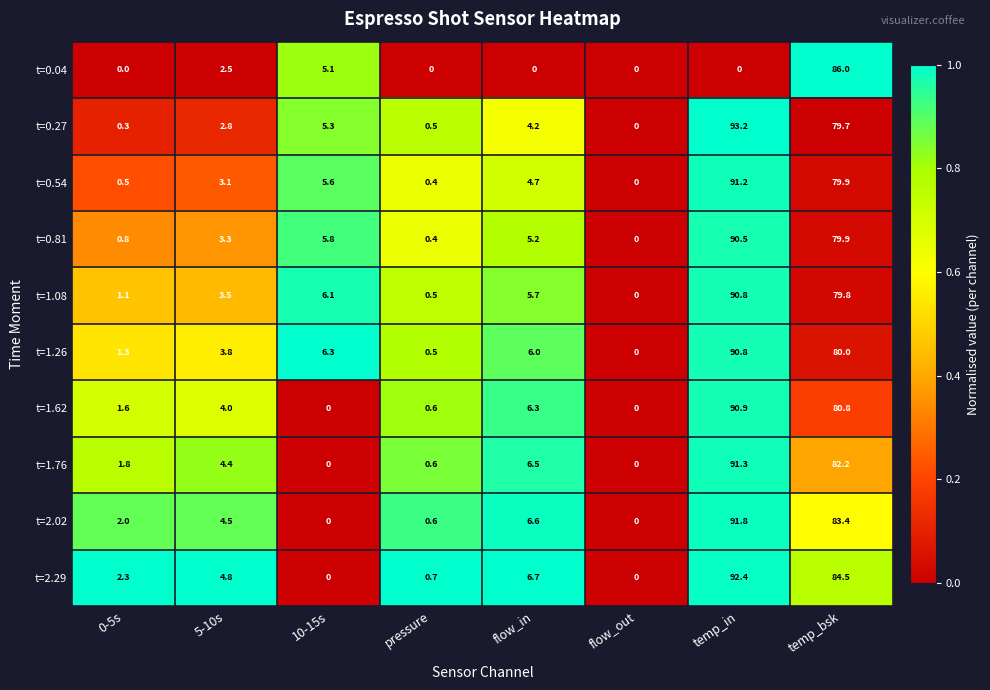

Rank the categories by t=1.08 value from highest to lowest.

temp_in, temp_bsk, 10-15s, flow_in, 5-10s, 0-5s, pressure, flow_out